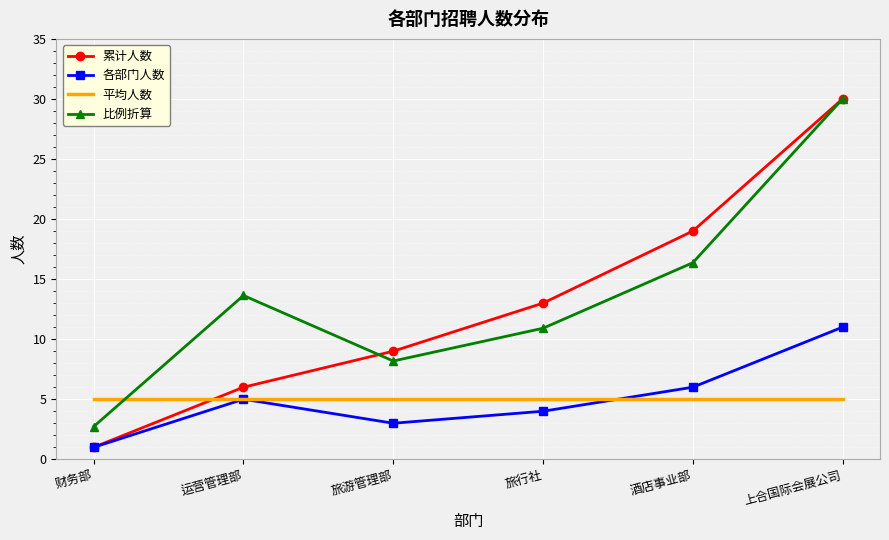

Rank the categories by 比例折算 value from highest to lowest.

上合国际会展公司, 酒店事业部, 运营管理部, 旅行社, 旅游管理部, 财务部